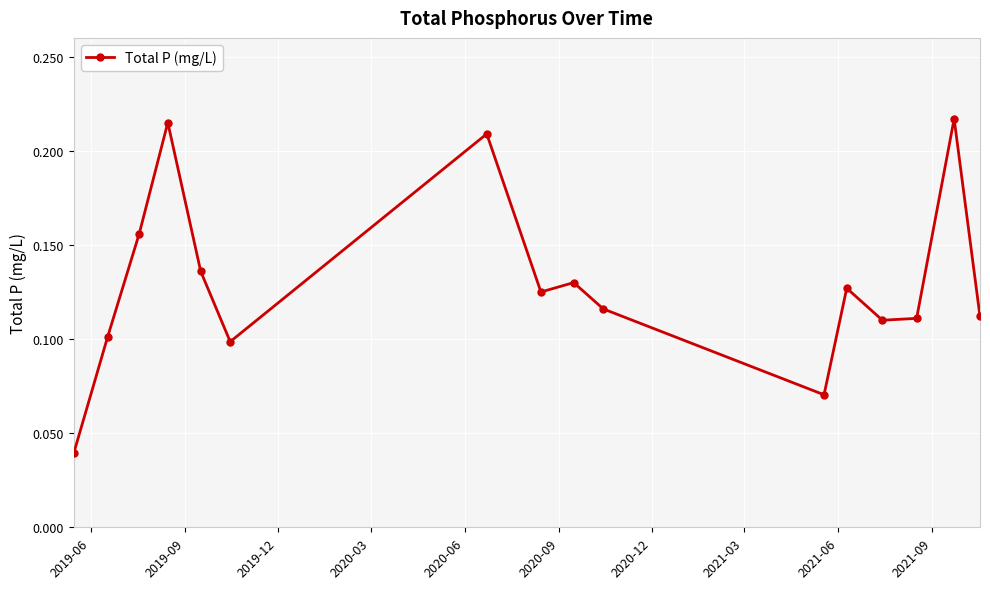

Count the values in the range 0 to 1.

16